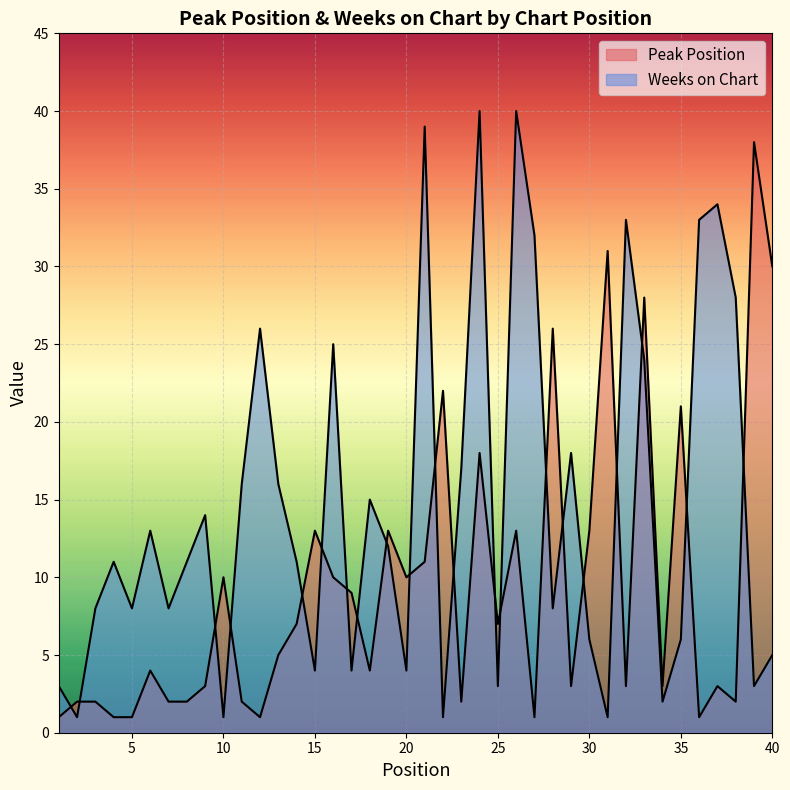

What is the maximum value for Weeks on Chart?

40